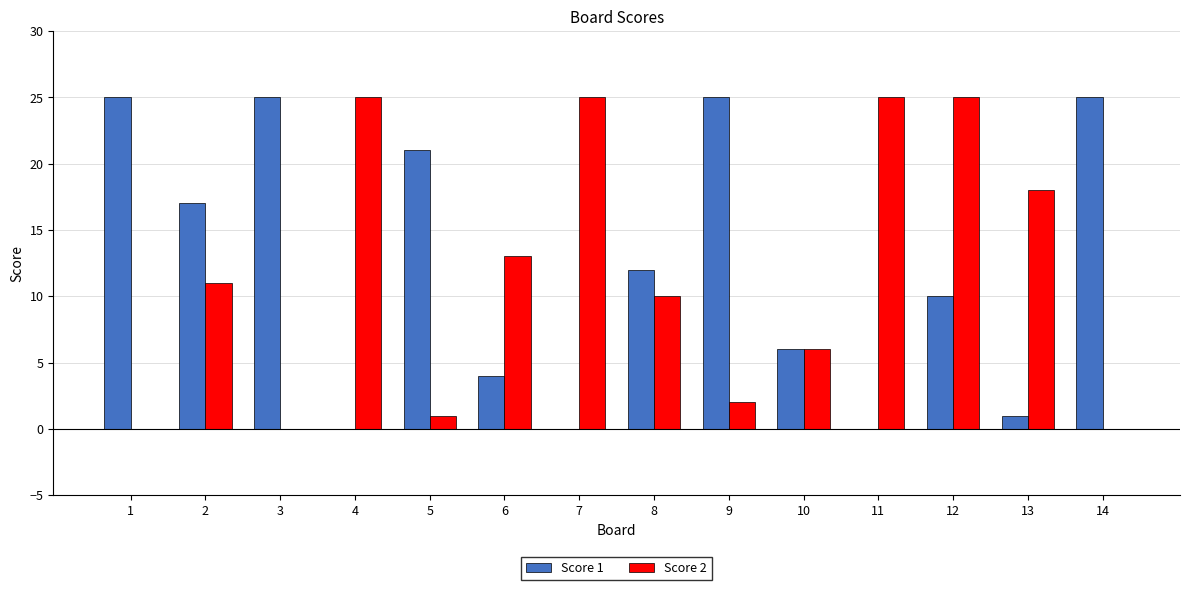

What is the maximum value shown in the chart?

25